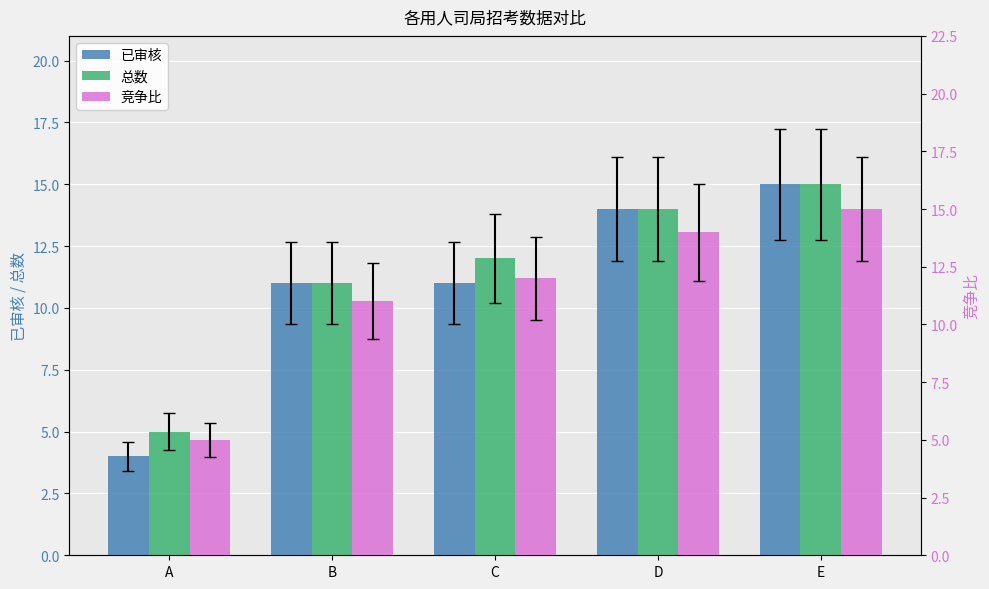

At which label is 竞争比 closest to 10?

B